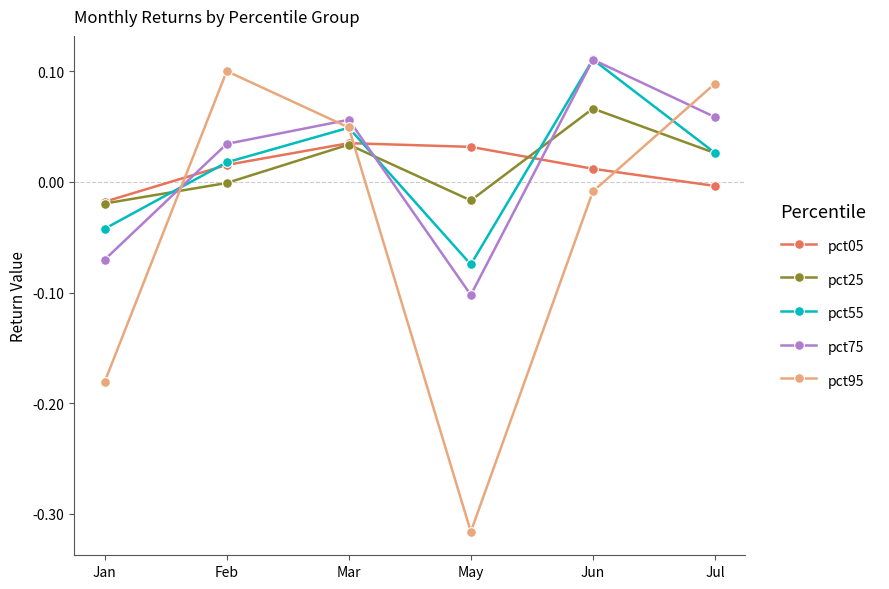

Does the chart have visible grid lines?

No